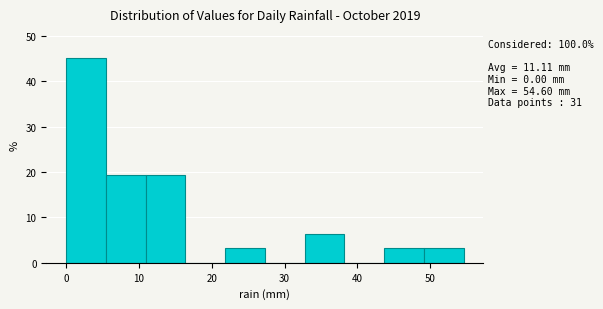

Which range on the x-axis has the tallest bar?

0 to 5